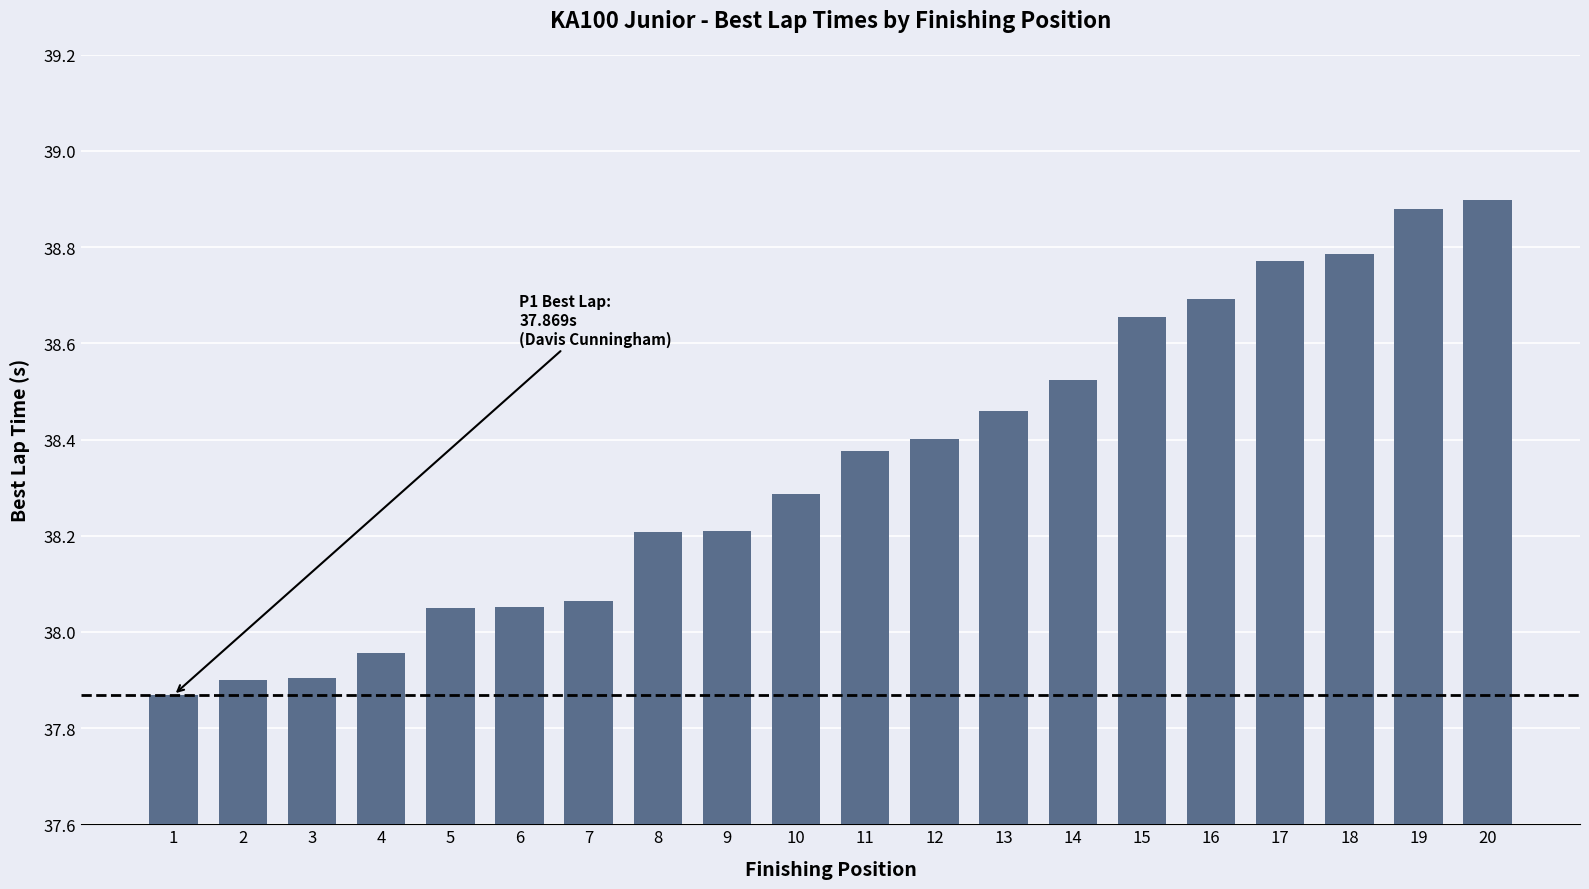

What is the value of the 10th bar from the left?

38.3